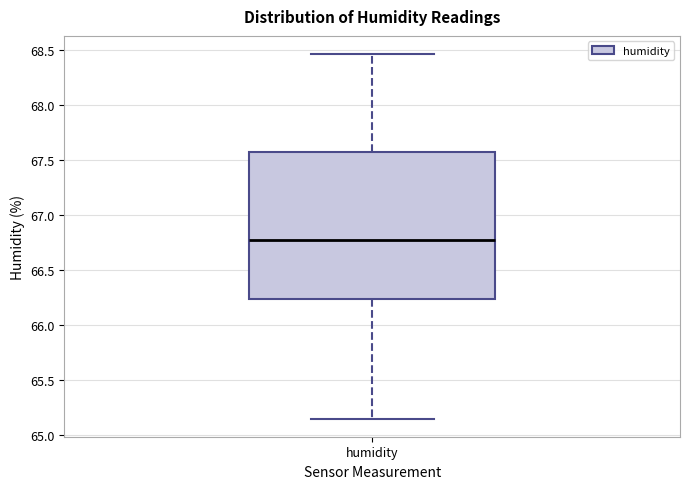

Transcribe this box plot: give where the median line is, the range the box spans, and where the two whiskers end, as read against the y-axis. The values are not printed on the chart, so give them approximately, as read against the axis.

median 66.80, box 66.25 to 67.55, whiskers 65.15 to 68.45